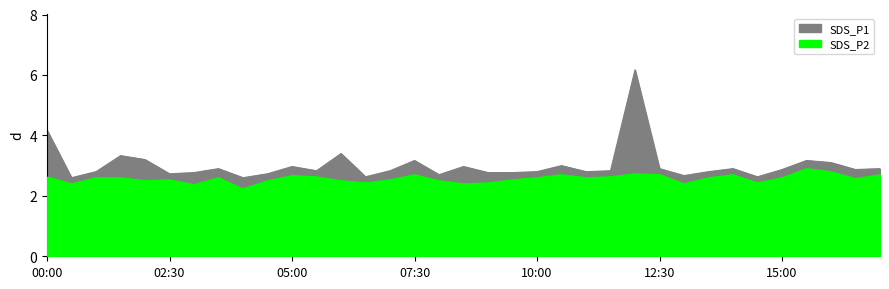

What is the label of the 31st point from the left?

15:00